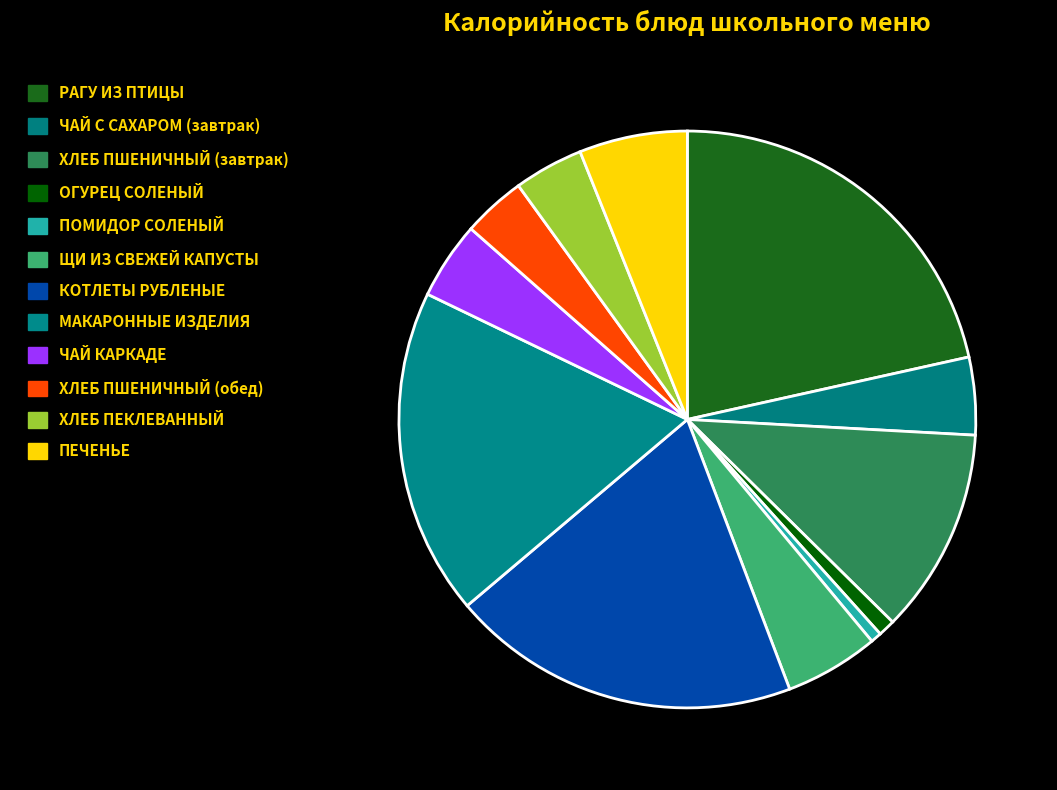

To the nearest percent, what is the average slice percentage?

8%